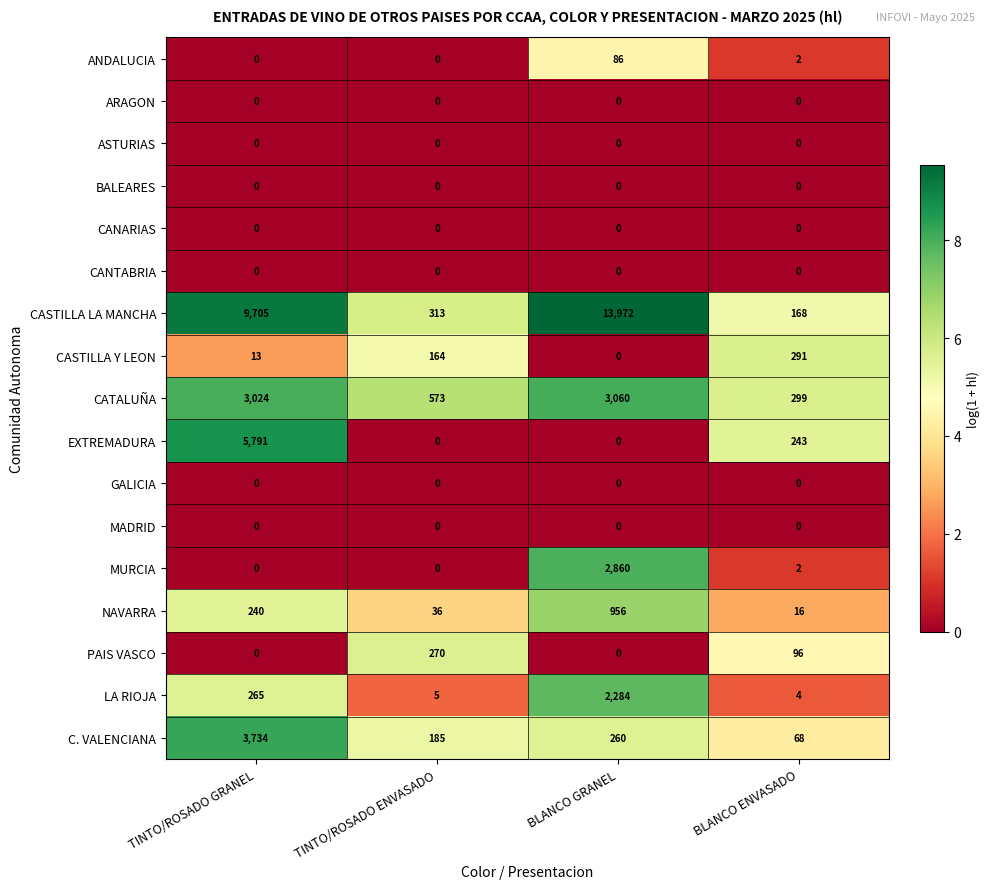

At which label does ANDALUCIA reach its peak?

BLANCO GRANEL